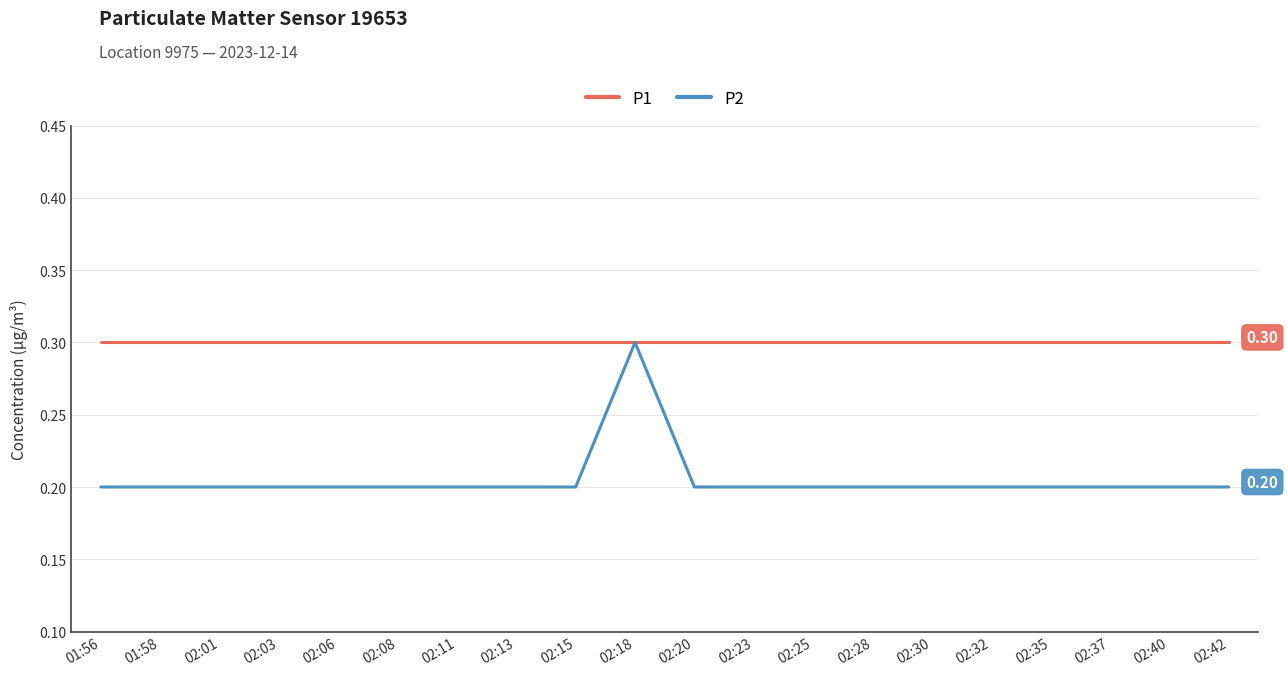

At which label does P2 reach its peak?

02:18